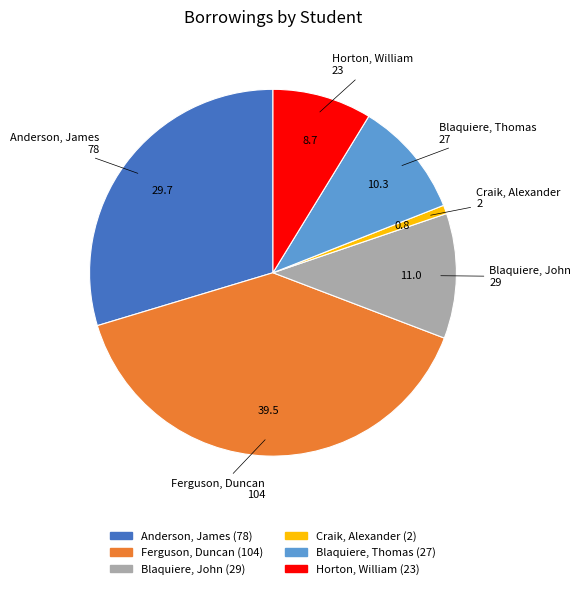

What is the largest slice in the pie chart?

Ferguson, Duncan